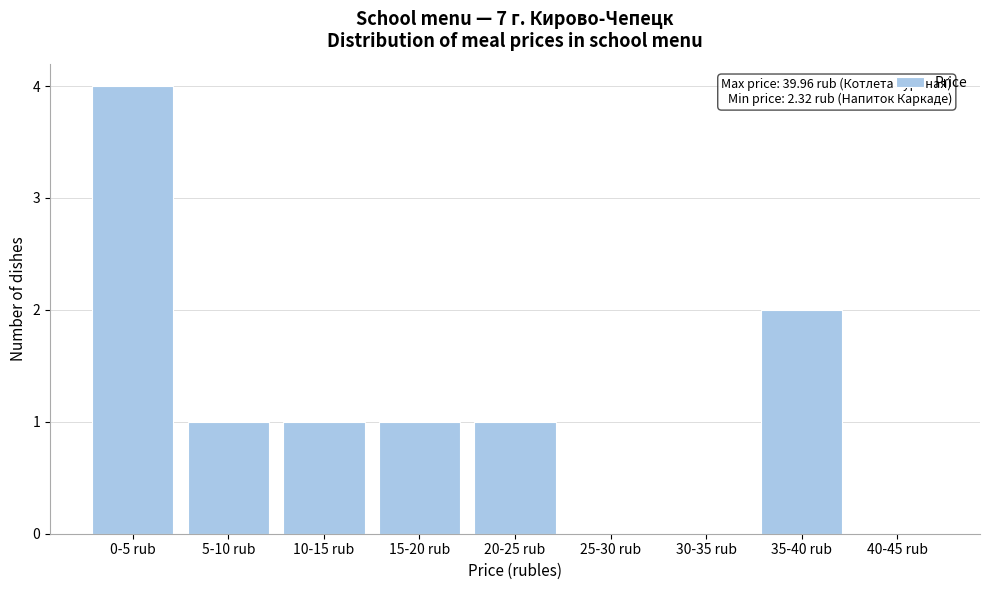

Reading right to left, extract all data points from this chart.

40-45 rub=0	35-40 rub=2	30-35 rub=0	25-30 rub=0	20-25 rub=1	15-20 rub=1	10-15 rub=1	5-10 rub=1	0-5 rub=4